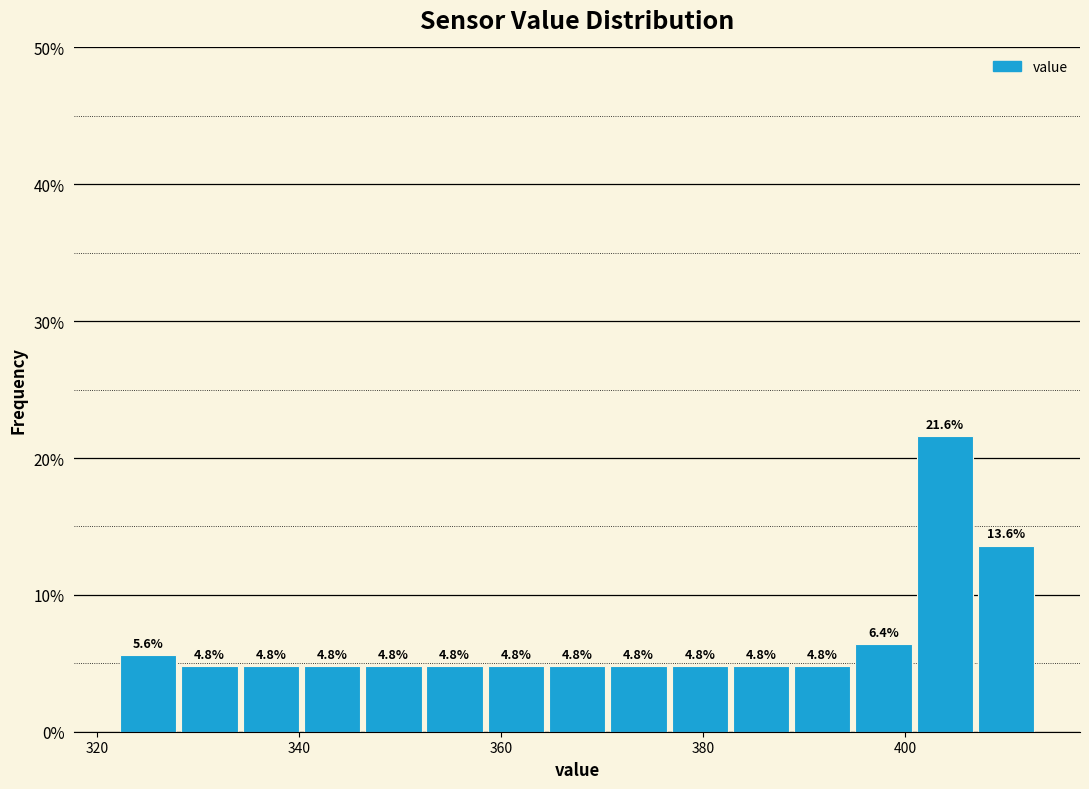

Around what value on the x-axis is the tallest bar? Give the approximate position of its centre, as read against the axis.

404